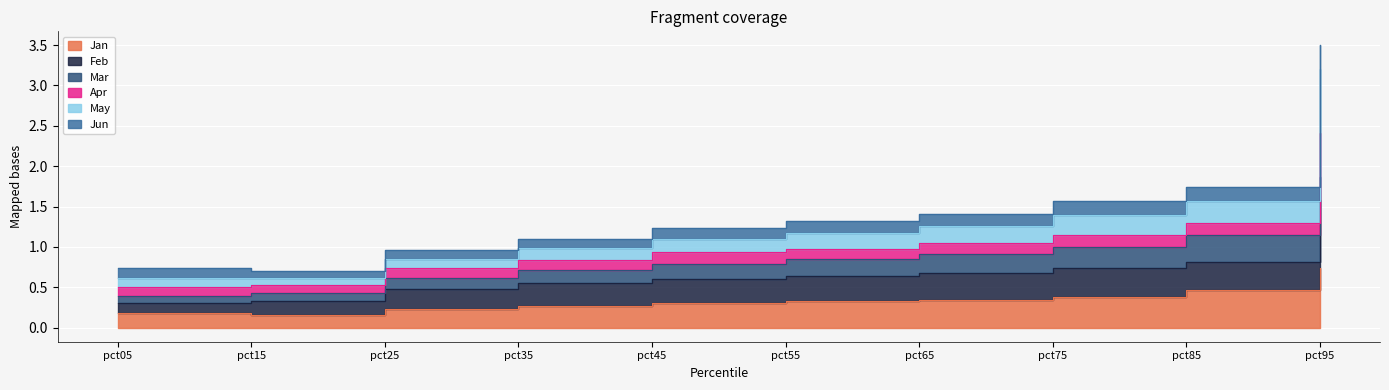

What is the average value of the May series?

1.4